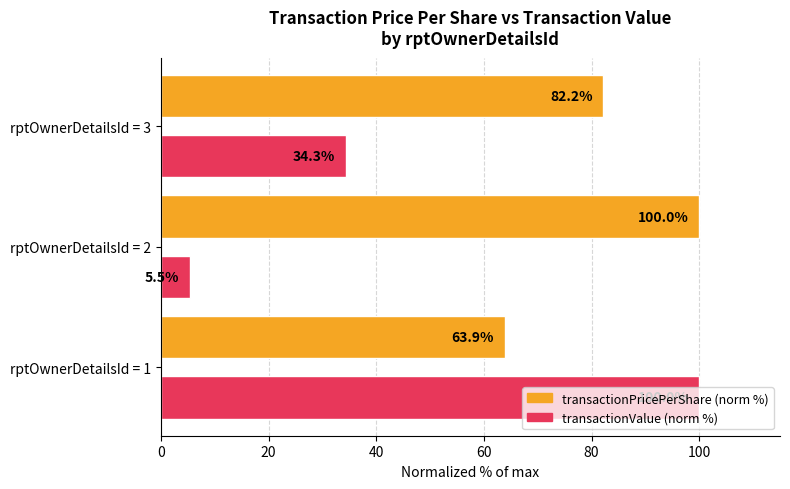

What is the spread (max minus min) of values at rptOwnerDetailsId = 3?

47.9